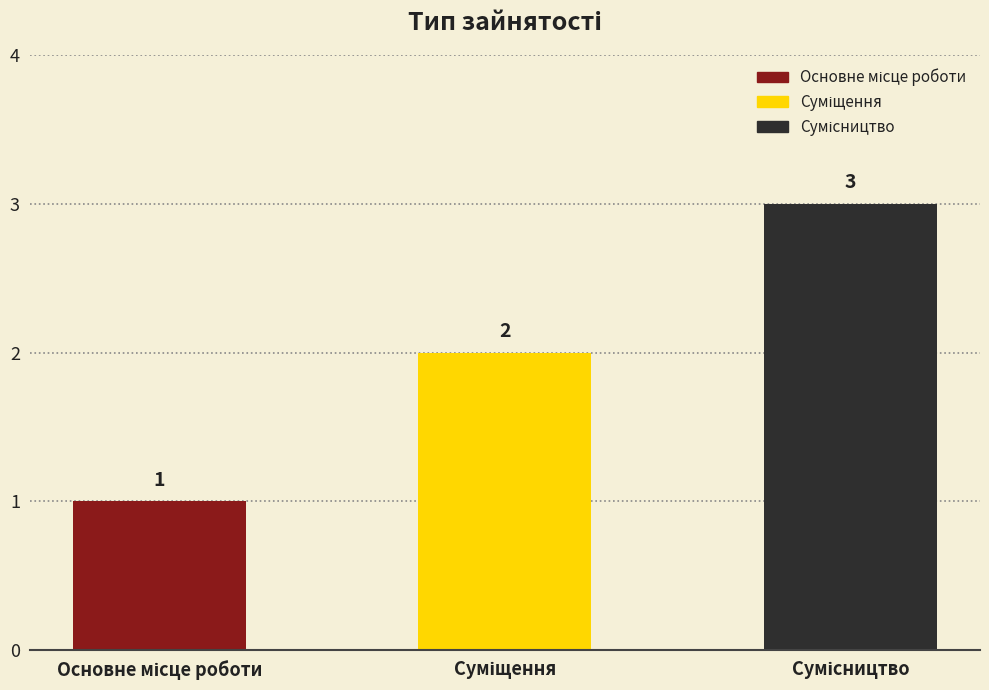

How many values are between 1 and 3?

3